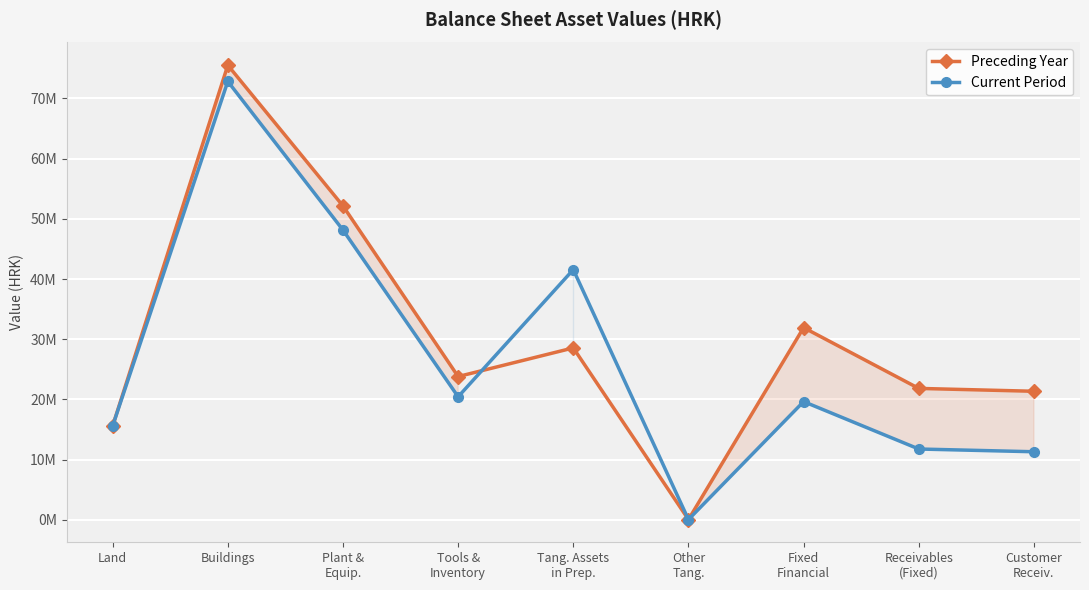

What are all the series names shown in the legend?

Preceding Year, Current Period